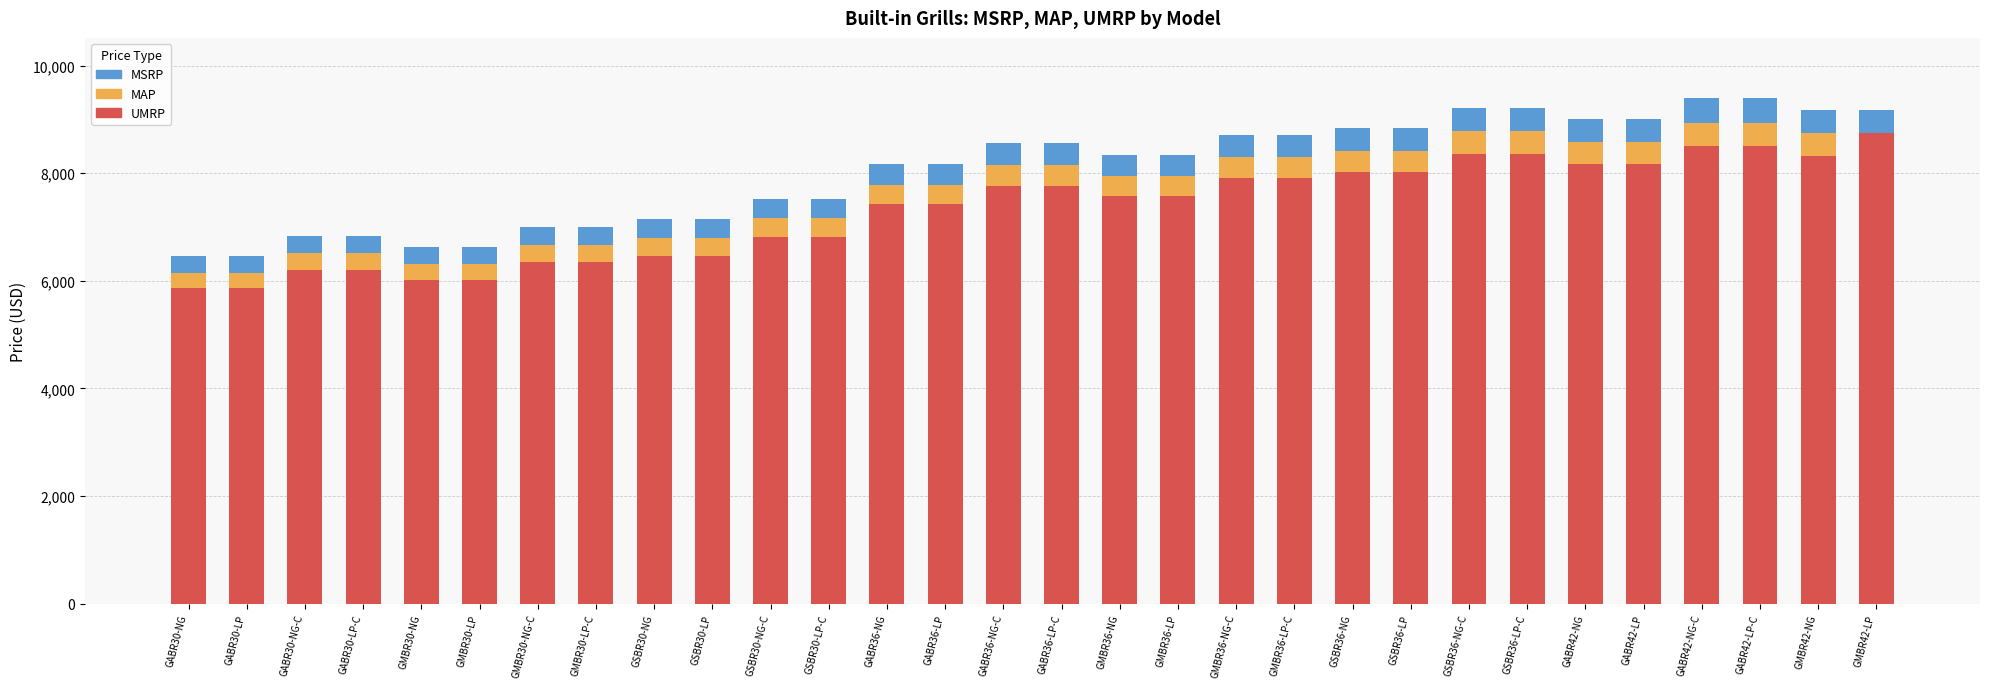

The value of UMRP at GSBR30-NG-C is 10107. True or false?

False